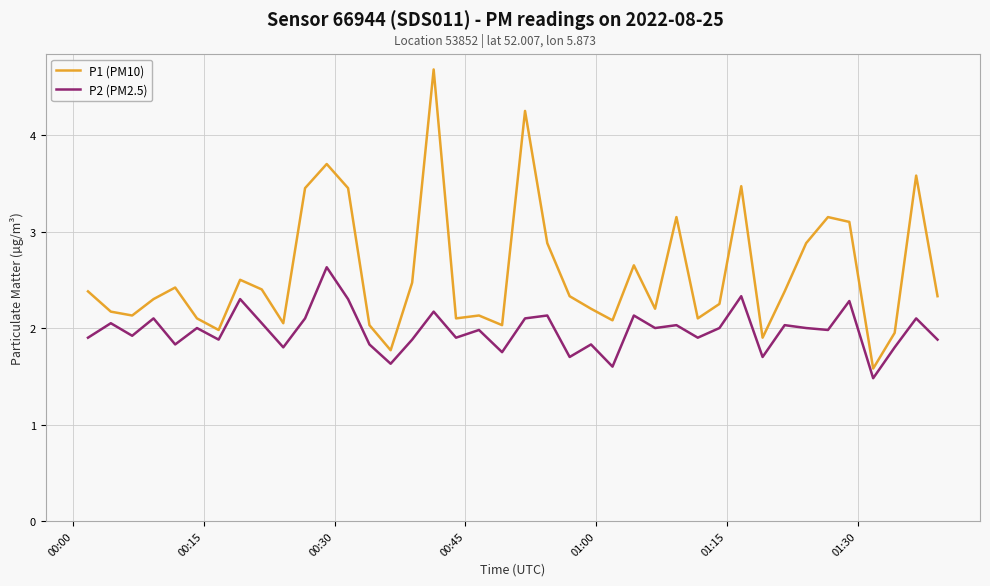

True or false: P2 (PM2.5) and P1 (PM10) intersect in this chart.

False